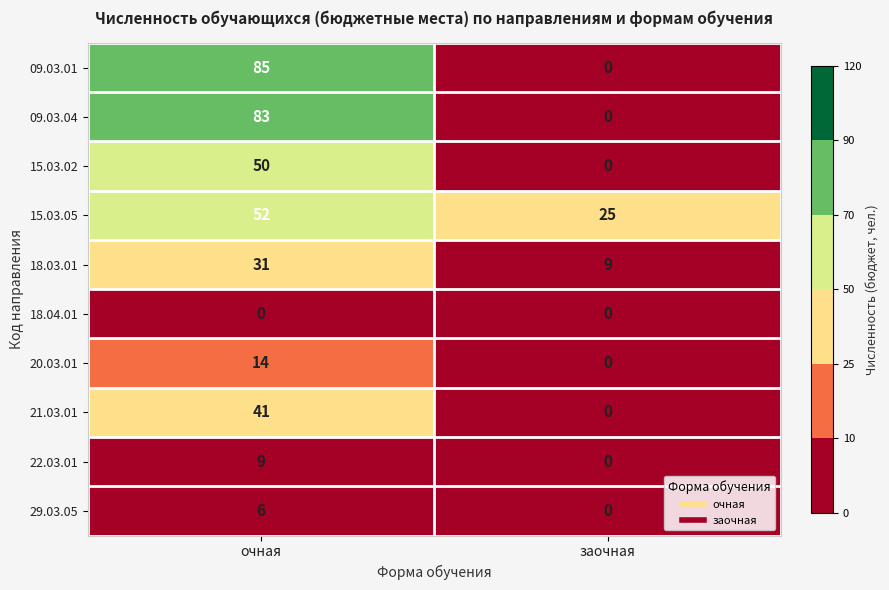

What is the total value across all series at очная?

371